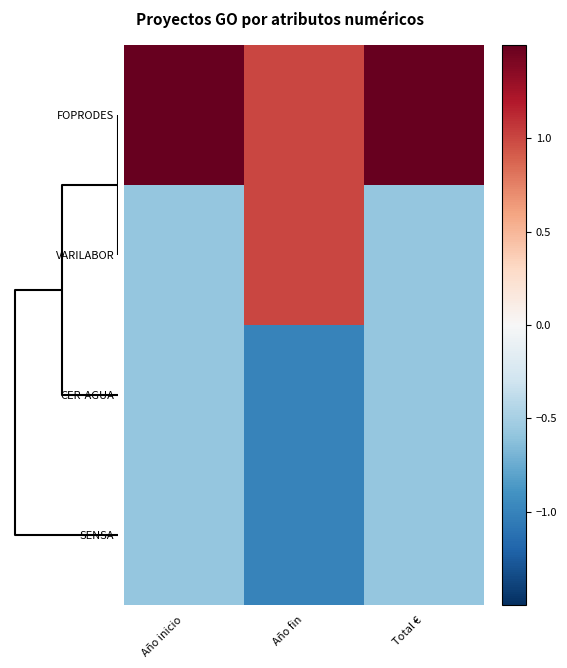

At which category does the chart reach its peak across all series?

Total €